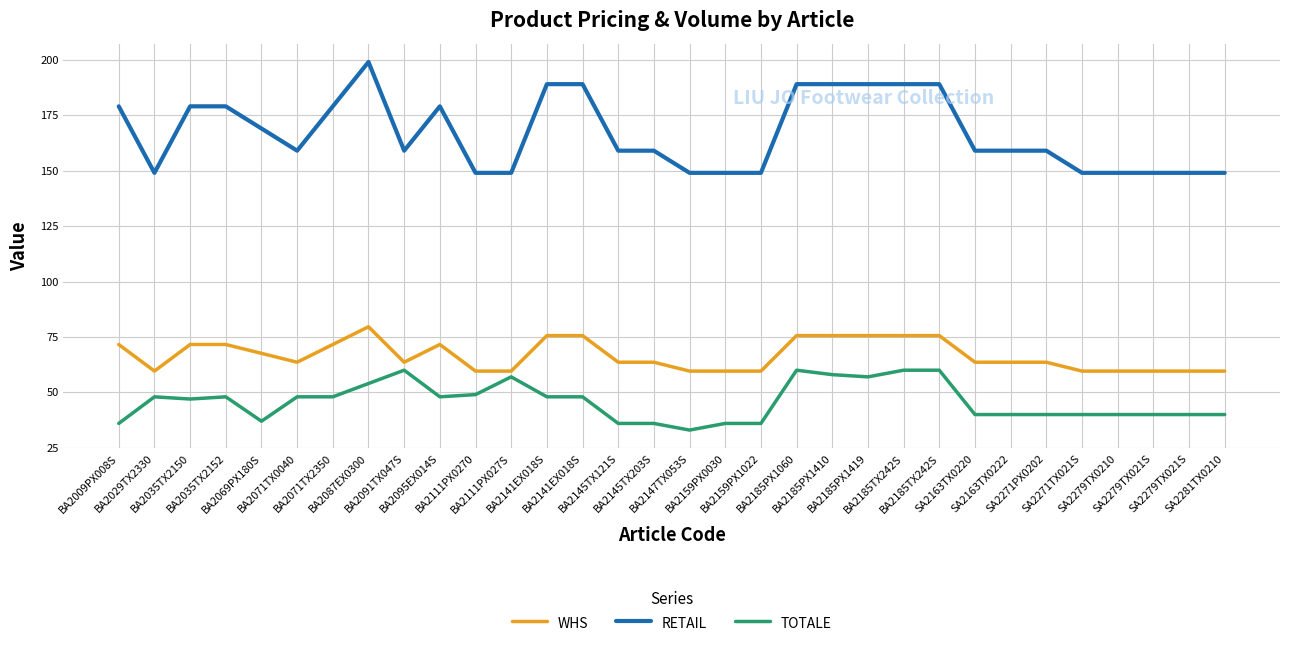

What are all the series names shown in the legend?

WHS, RETAIL, TOTALE